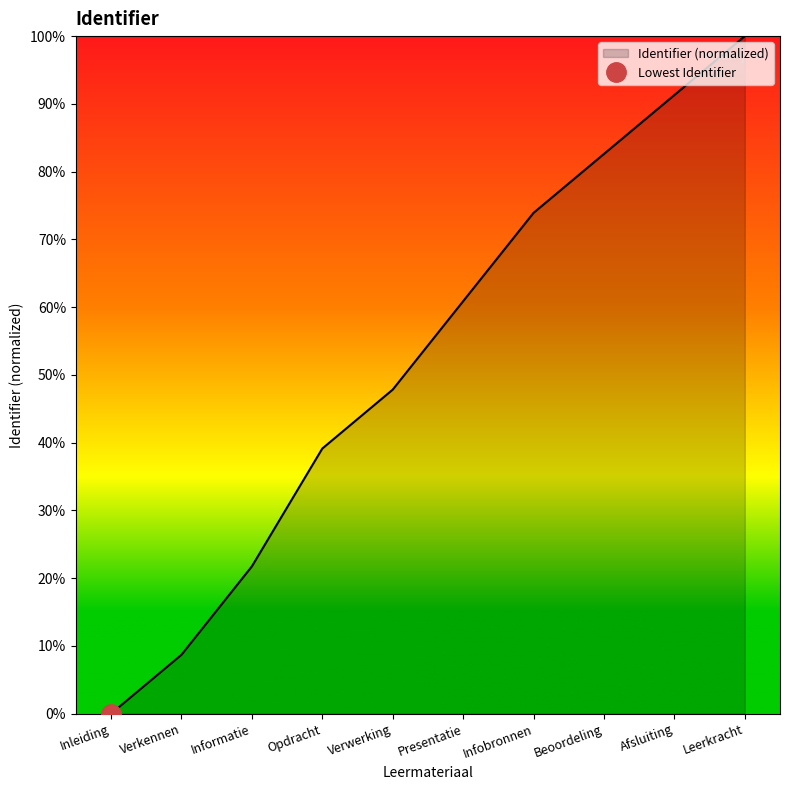

How many series are shown in this chart?

1